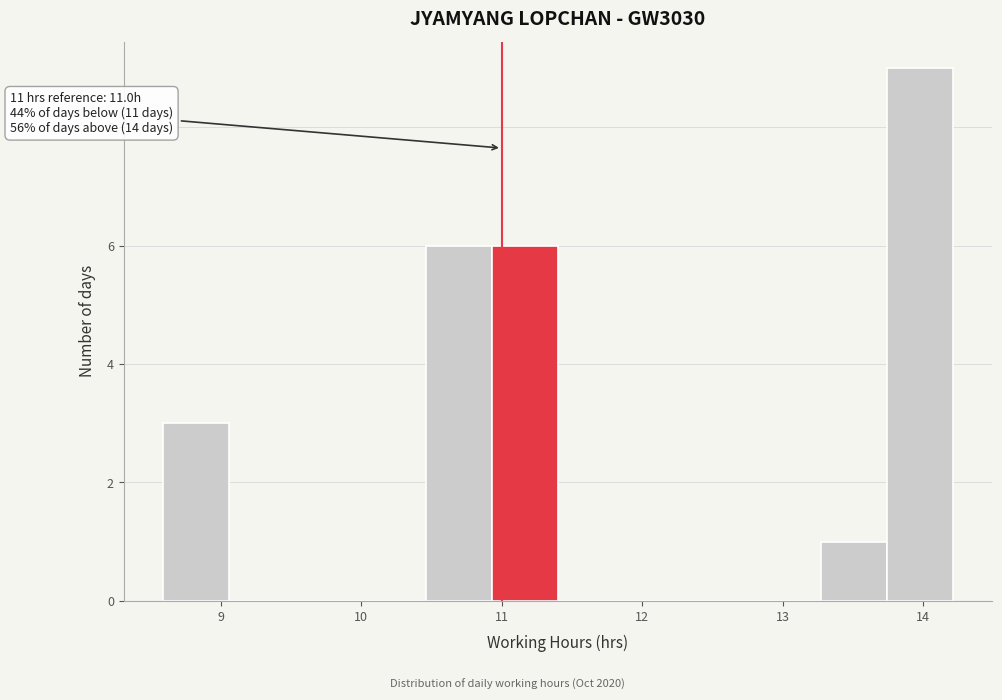

Over which range of the x-axis is the bar tallest?

13.7 to 14.2